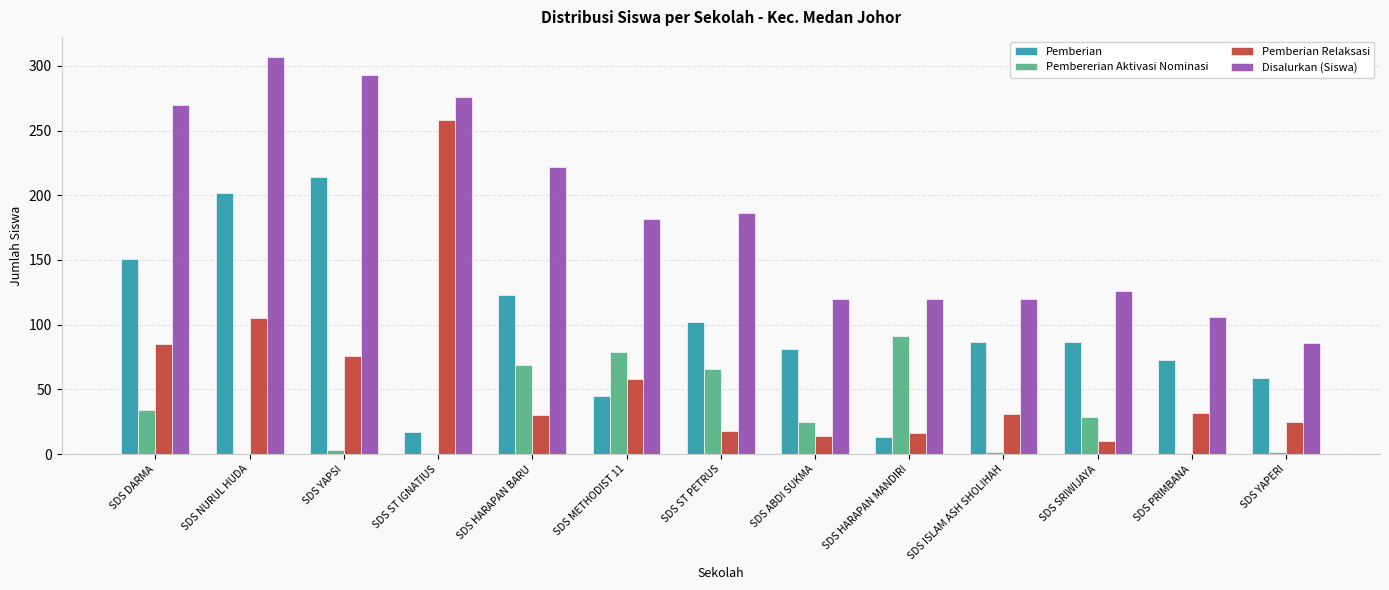

What is the average value of the Pembererian Aktivasi Nominasi series?

31